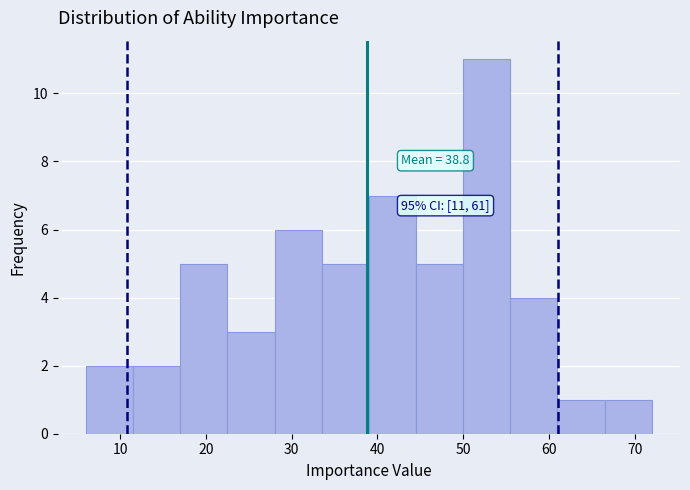

Over which range of the x-axis is the bar tallest?

50.0 to 55.5